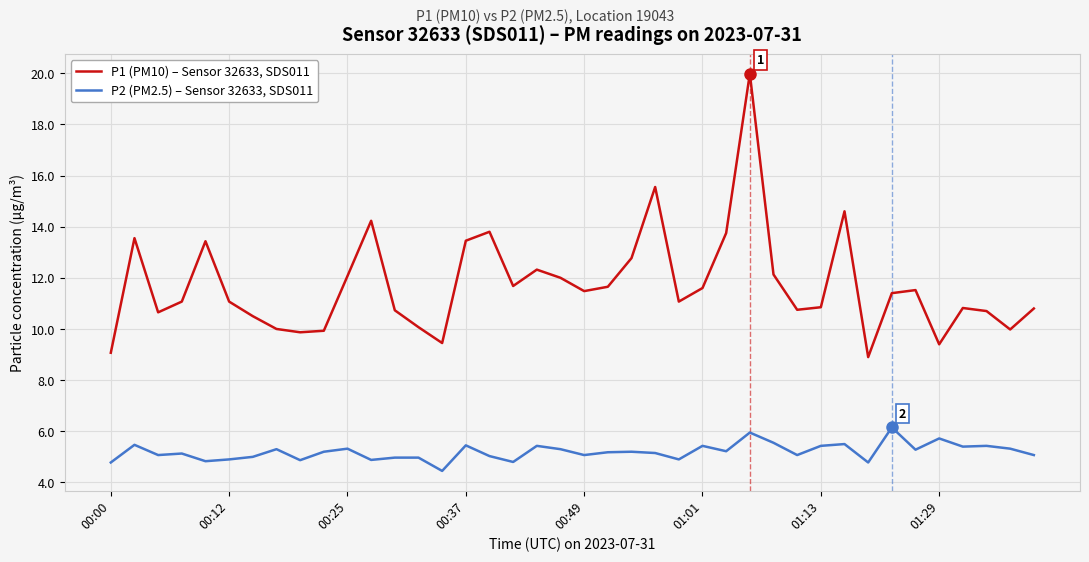

Rank the series by their maximum value, from highest to lowest.

P1 (PM10) – Sensor 32633, SDS011, P2 (PM2.5) – Sensor 32633, SDS011